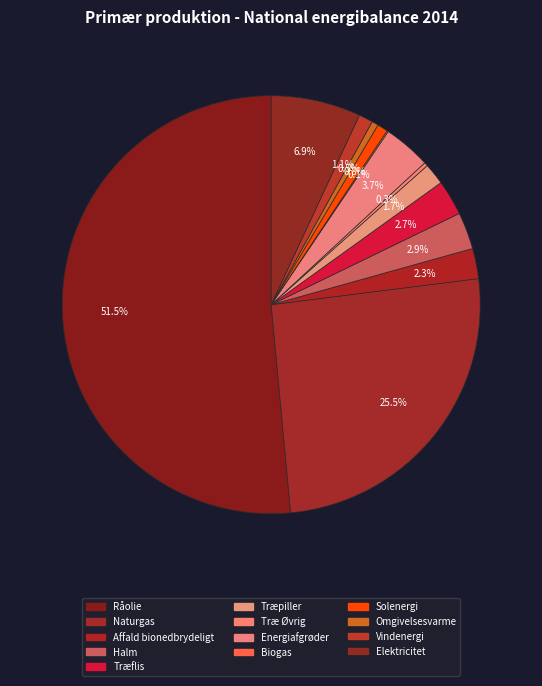

What percentage is the Affald bionedbrydeligt slice, to the nearest percent?

2%